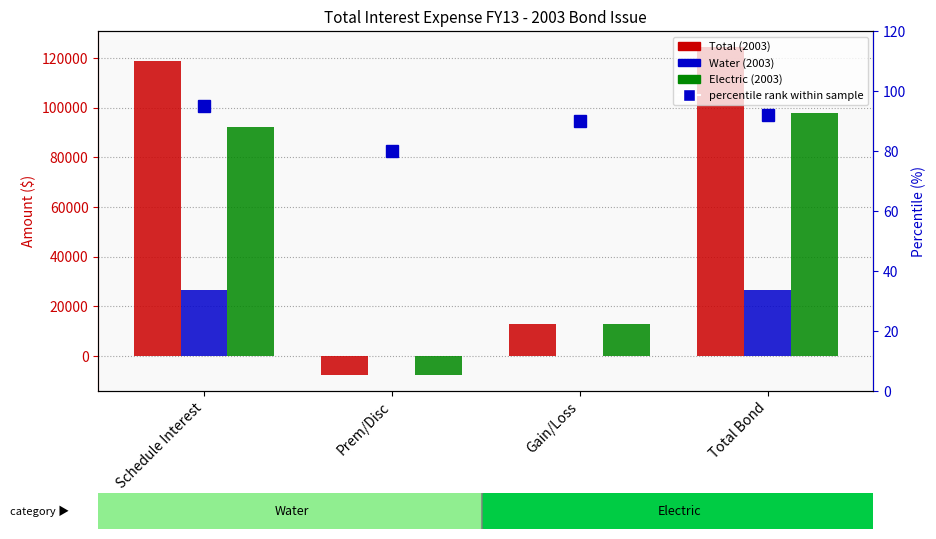

Reading left to right, transcribe all the data shown in this chart.

Total (2003): 118900.0	-7550.4	12931.0	124280.6
Water (2003): 26569.8	0.0	0.0	26569.8
Electric (2003): 92330.2	-7550.4	12931.0	97710.7
percentile rank within sample: 95.0	80.0	90.0	92.0